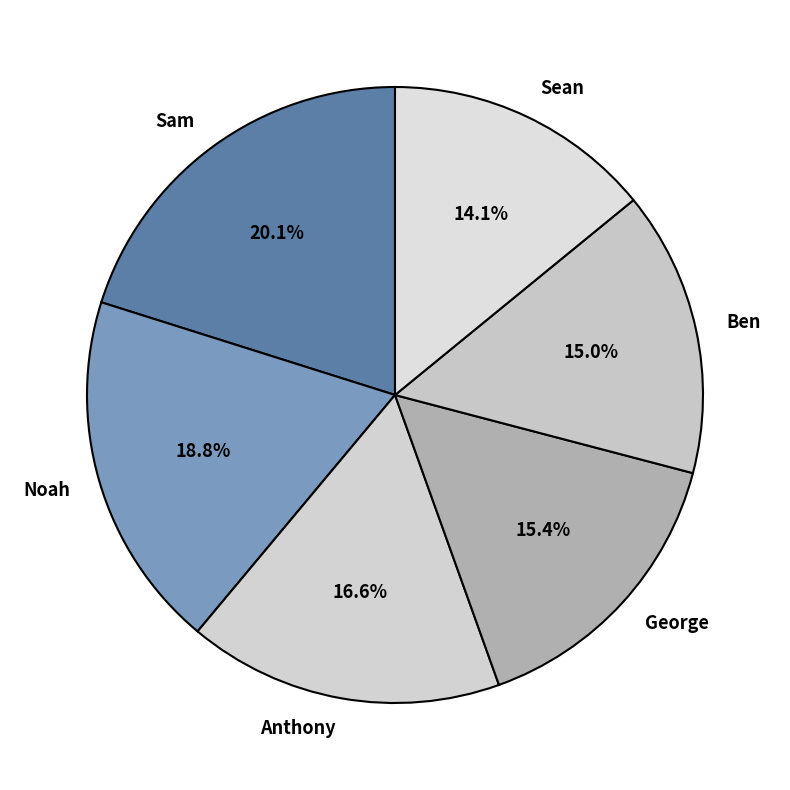

Count the number of slices in the pie.

6